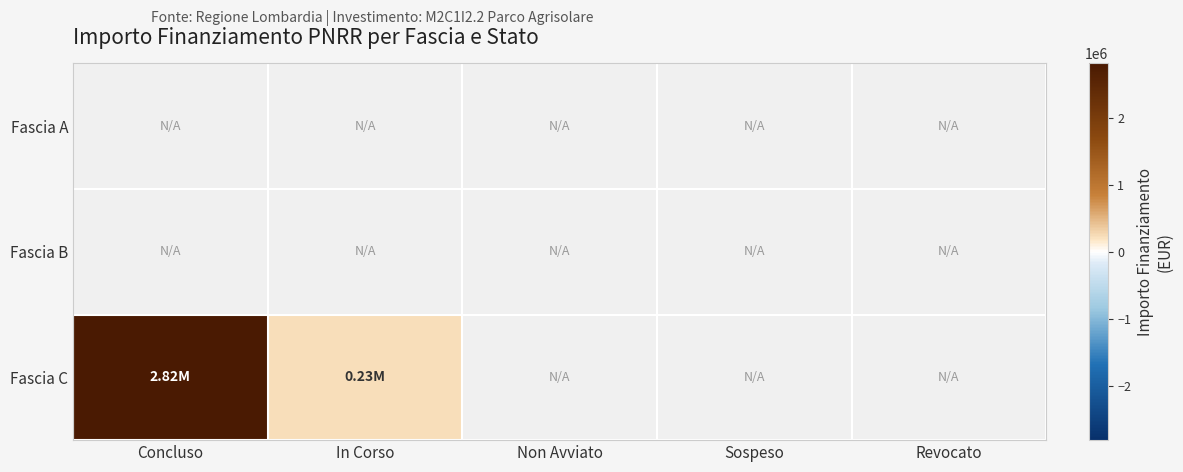

What is the difference between the maximum and minimum values in the Fascia C series?

2583075.7